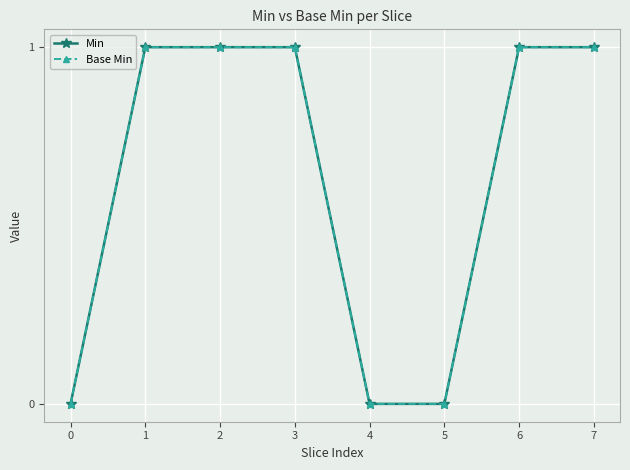

Does the chart have visible grid lines?

Yes